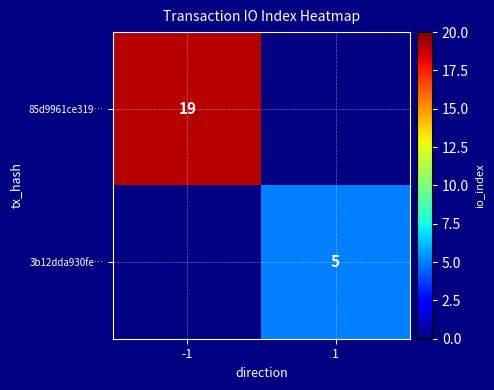

Is it true that 3b12dda930fe… equals 3 at 1?

False